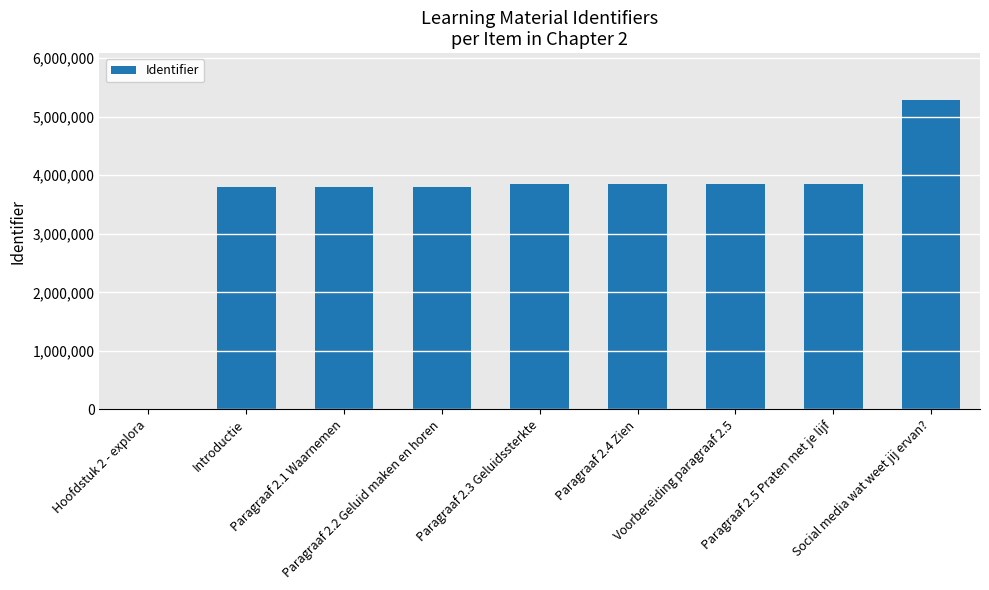

What is the sum of all values?

32063864